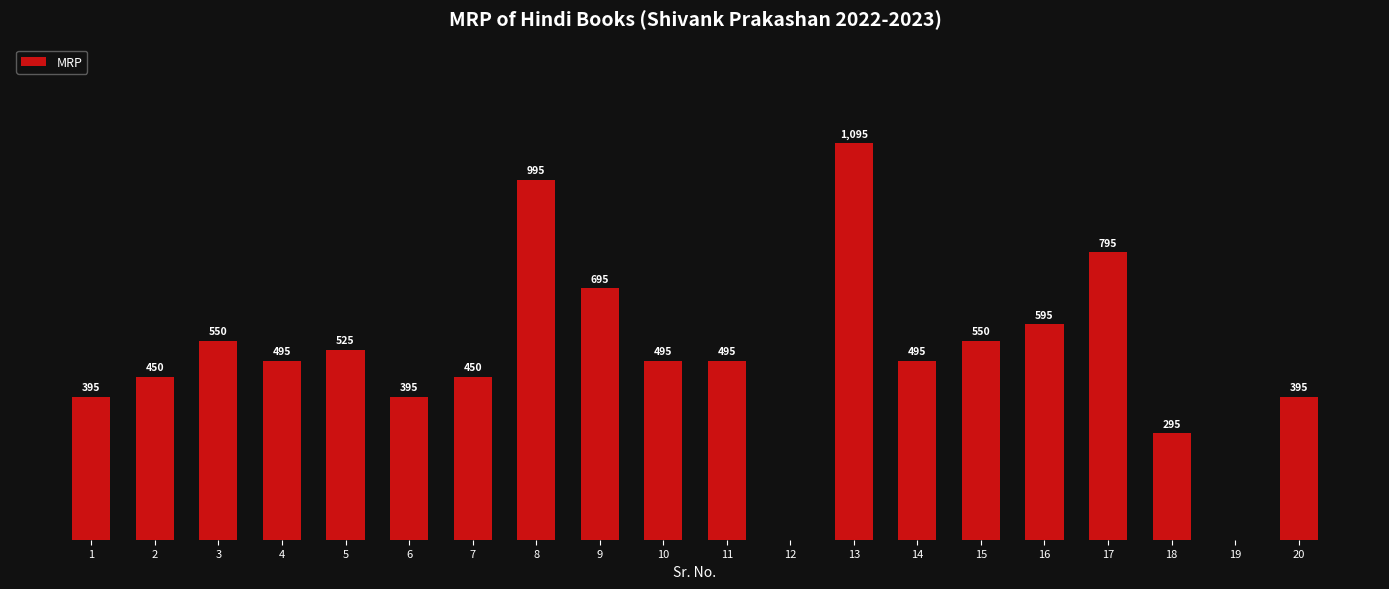

What is the approximate value at 1, to the nearest 10?

400